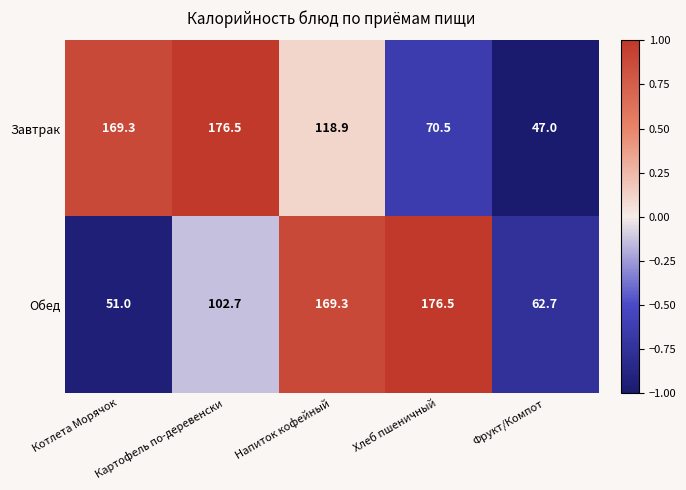

Rank the series by their average value, from lowest to highest.

Обед, Завтрак